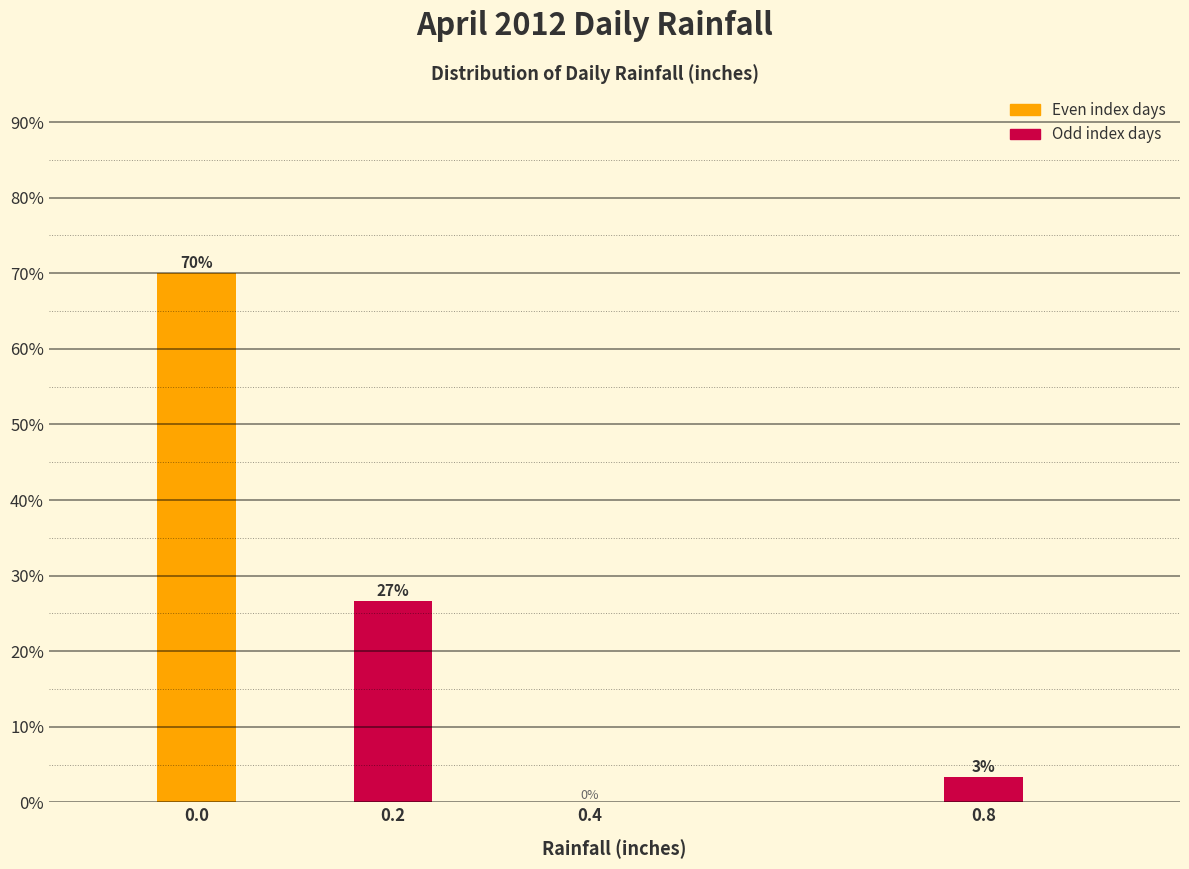

What is the ratio of the value at 0.0 to the value at 0.2?

2.6